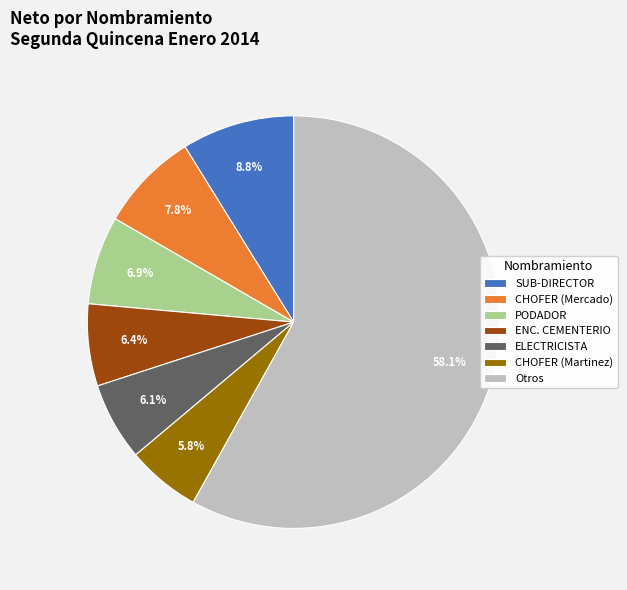

What is the total percentage of CHOFER (Martinez) and ELECTRICISTA?

11.9%